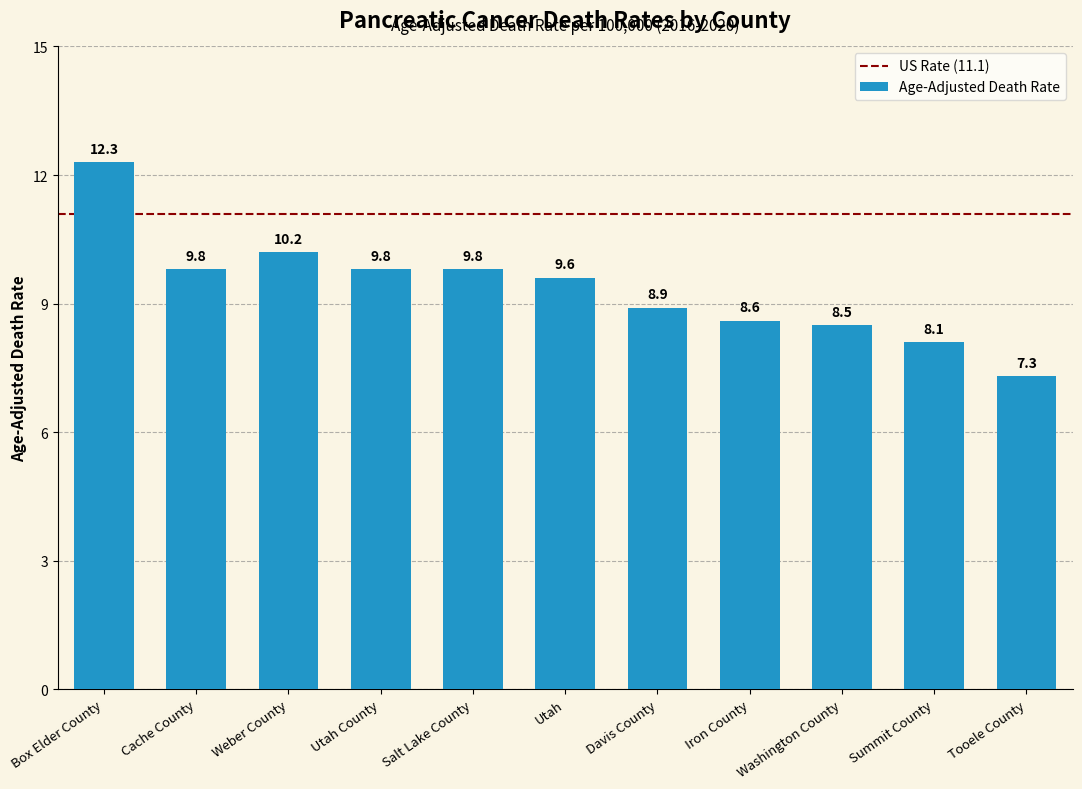

What is the smallest value displayed?

7.3